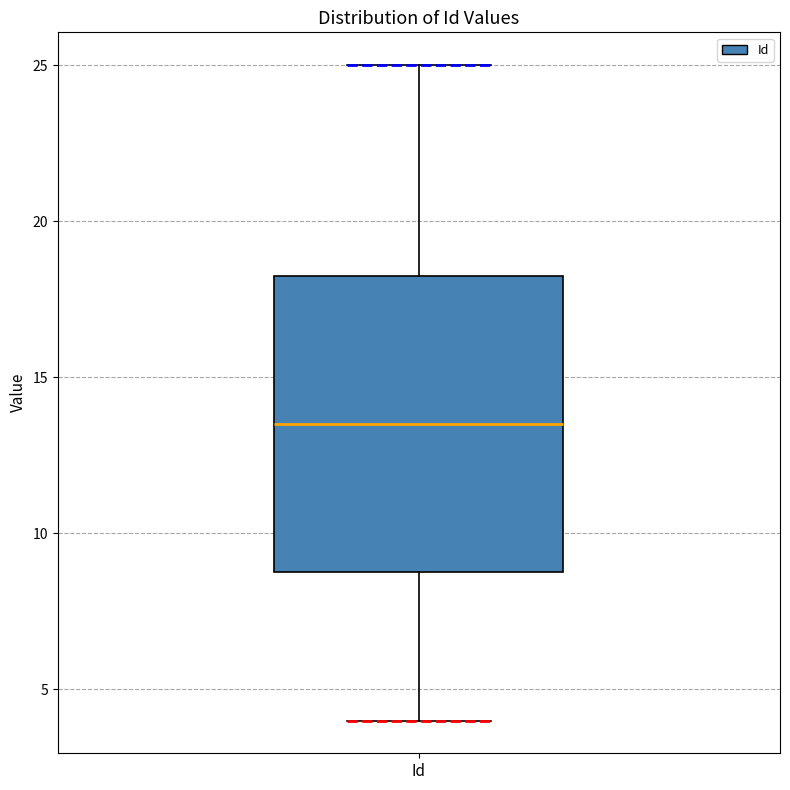

Transcribe this box plot: give where the median line is, the range the box spans, and where the two whiskers end, as read against the y-axis. The values are not printed on the chart, so give them approximately, as read against the axis.

median 13.5, box 9.0 to 18.5, whiskers 4.0 to 25.0